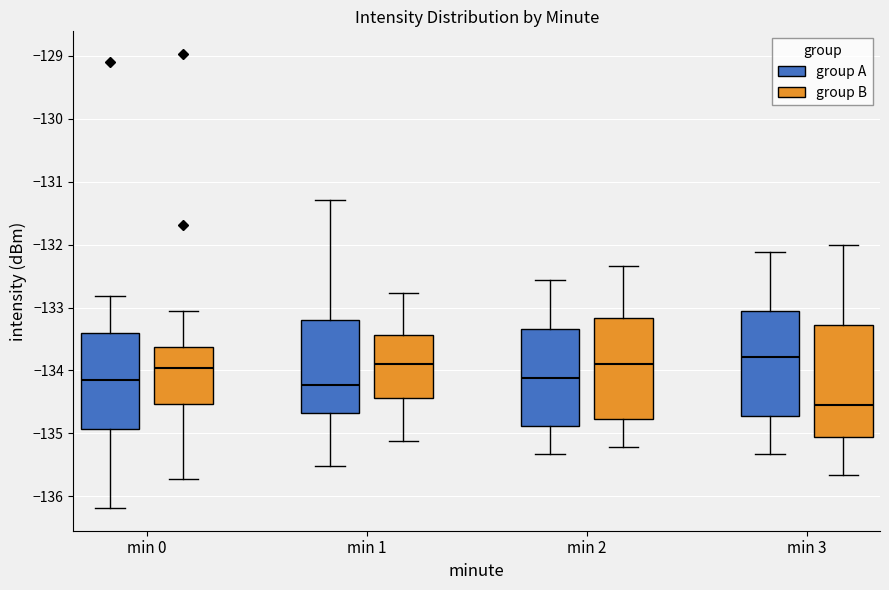

Which box is the tallest, from its lower edge to its upper edge?

min 3 (group B)